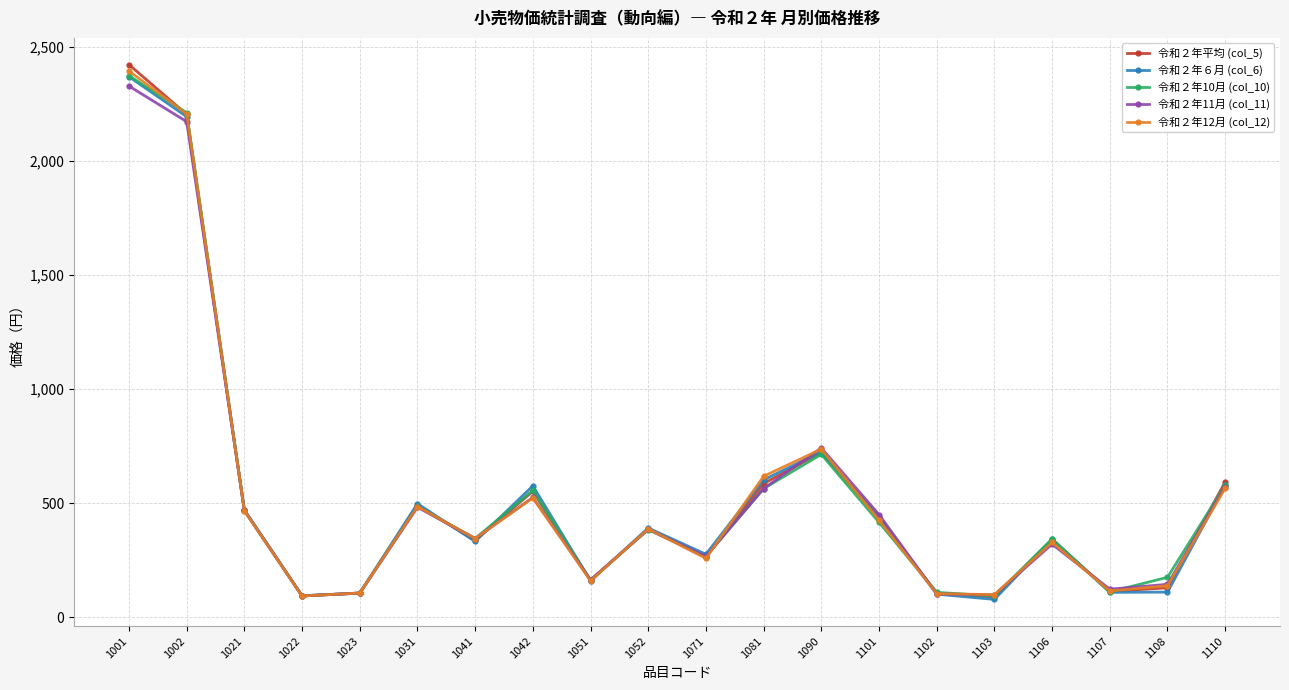

Which series changed the most between 1002 and 1102?

令和２年12月 (col_12)